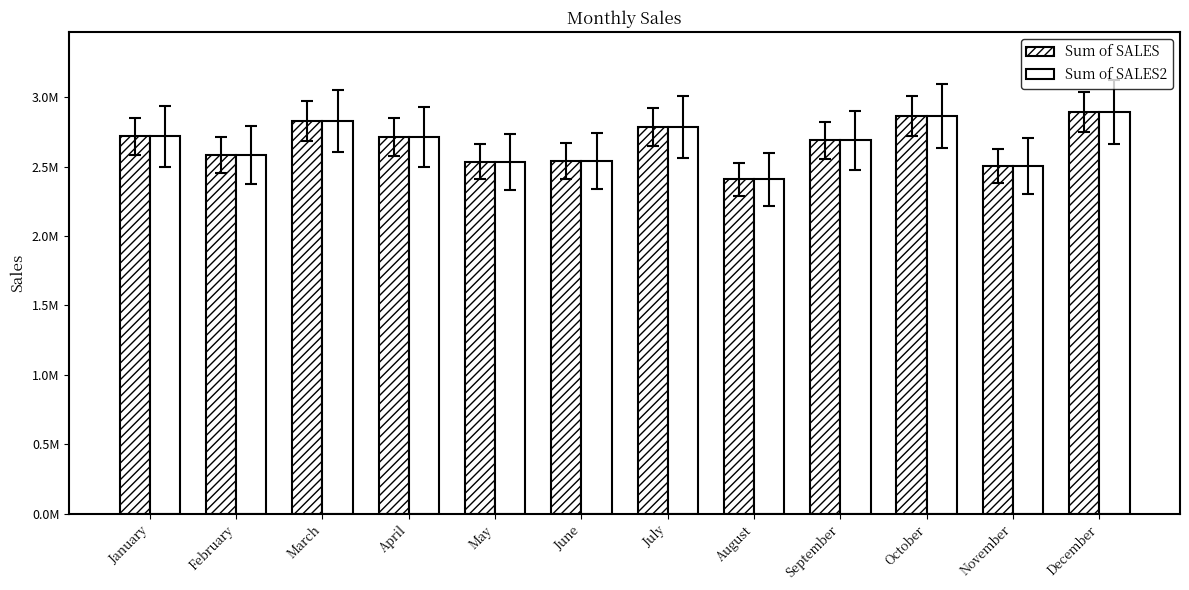

Reading left to right, transcribe all the data shown in this chart.

Sum of SALES: 2718086	2584131	2829198	2714080	2534636	2539944	2784951	2408562	2688890	2863709	2505413	2892732
Sum of SALES2: 2718086	2584131	2829198	2714080	2534636	2539944	2784951	2408562	2688890	2863709	2505413	2892732